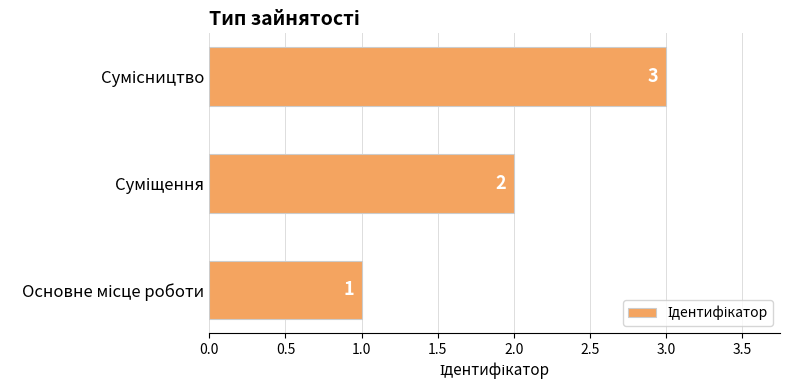

What is the greatest value displayed?

3